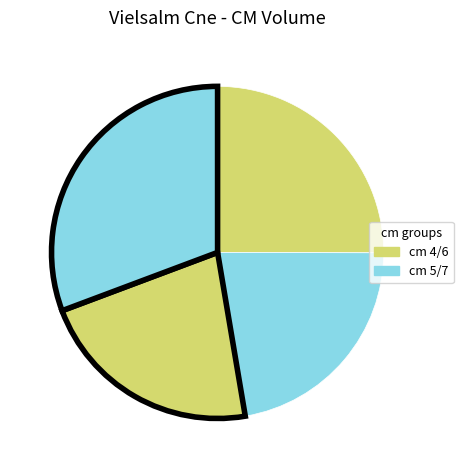

Rank the categories by value from lowest to highest.

6, 5, 4, 7